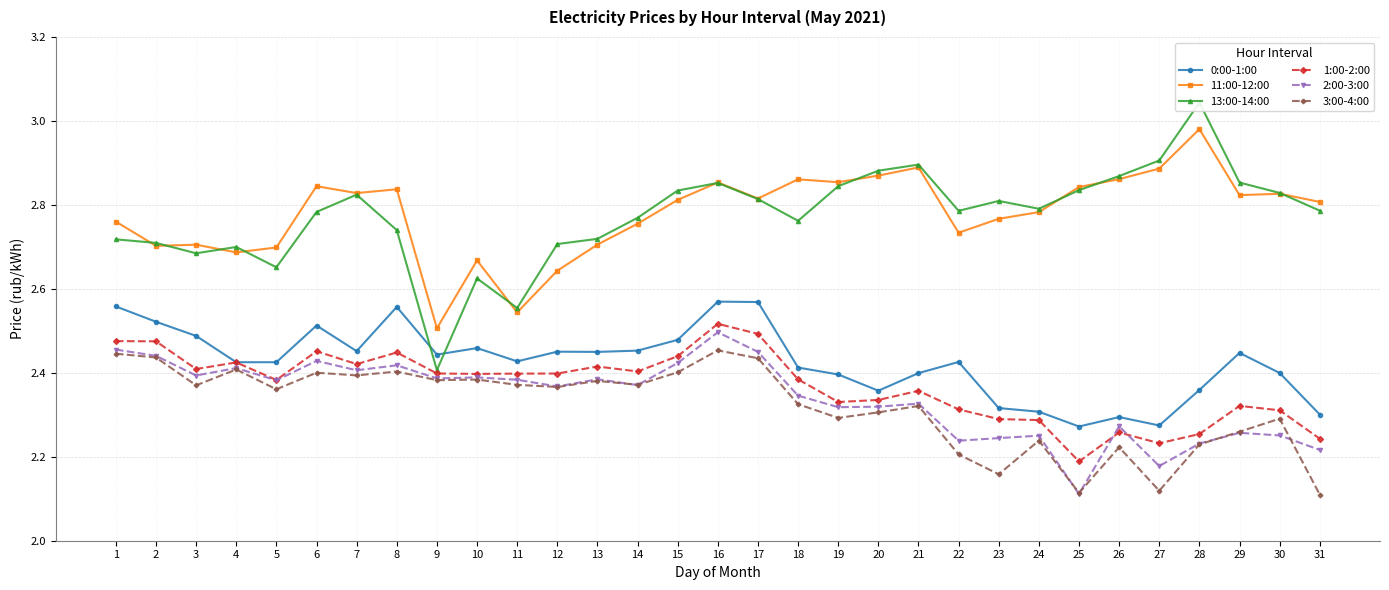

At 5, list the series in order from smallest to largest.

3:00-4:00, 2:00-3:00, 1:00-2:00, 0:00-1:00, 13:00-14:00, 11:00-12:00